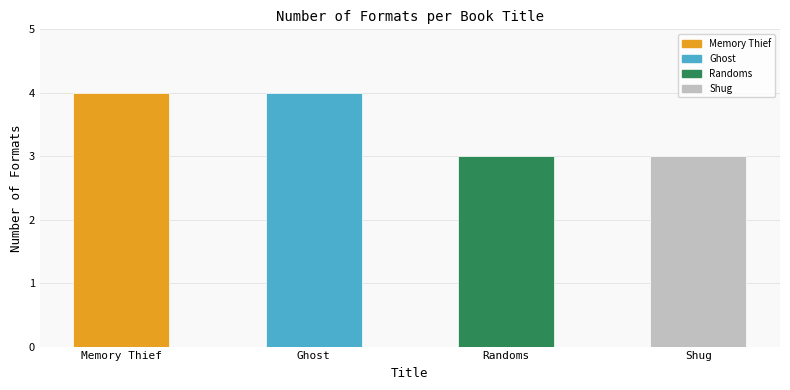

What is the average value?

4